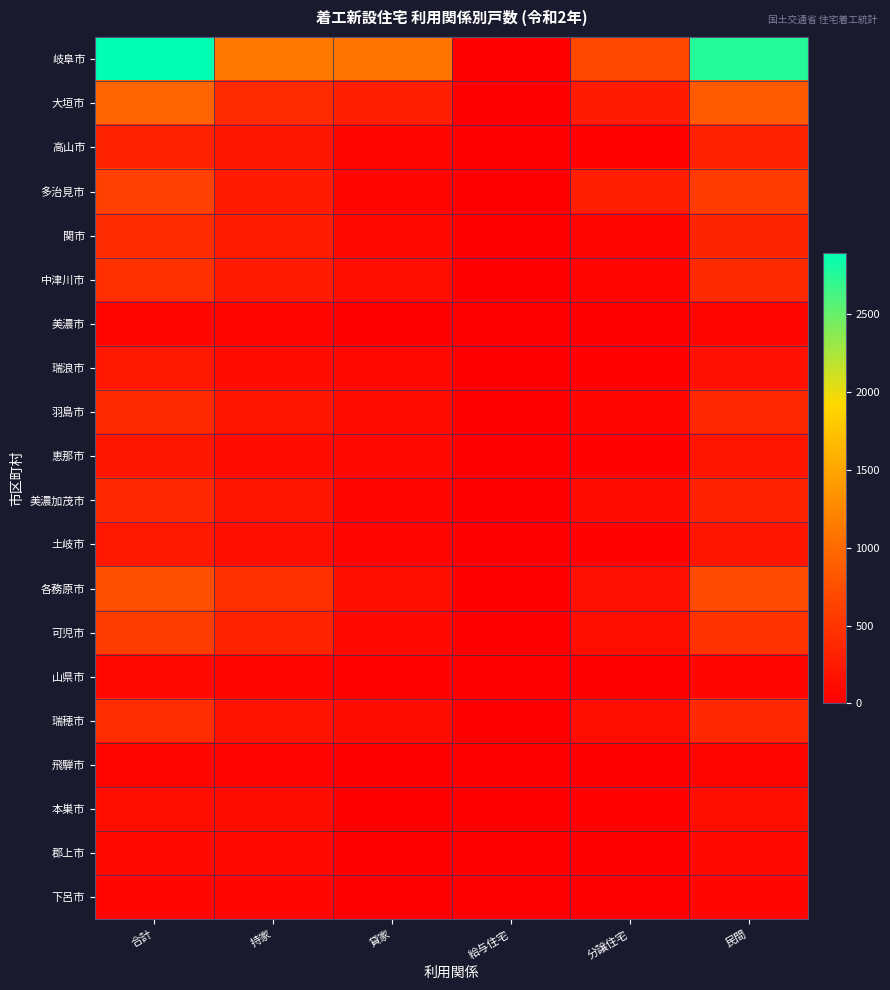

Rank the series at 貸家 from lowest to highest value.

郡上市, 下呂市, 飛騨市, 美濃市, 本巣市, 山県市, 多治見市, 土岐市, 高山市, 美濃加茂市, 恵那市, 関市, 瑞浪市, 可児市, 羽島市, 瑞穂市, 中津川市, 各務原市, 大垣市, 岐阜市